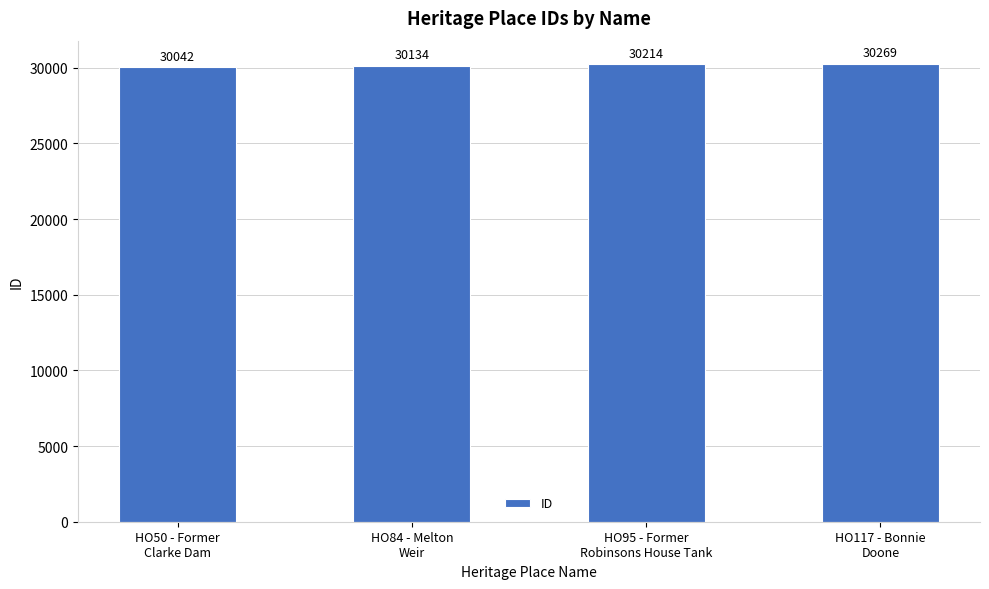

Is it true that the value at HO95 - Former
Robinsons House Tank is 30214?

True